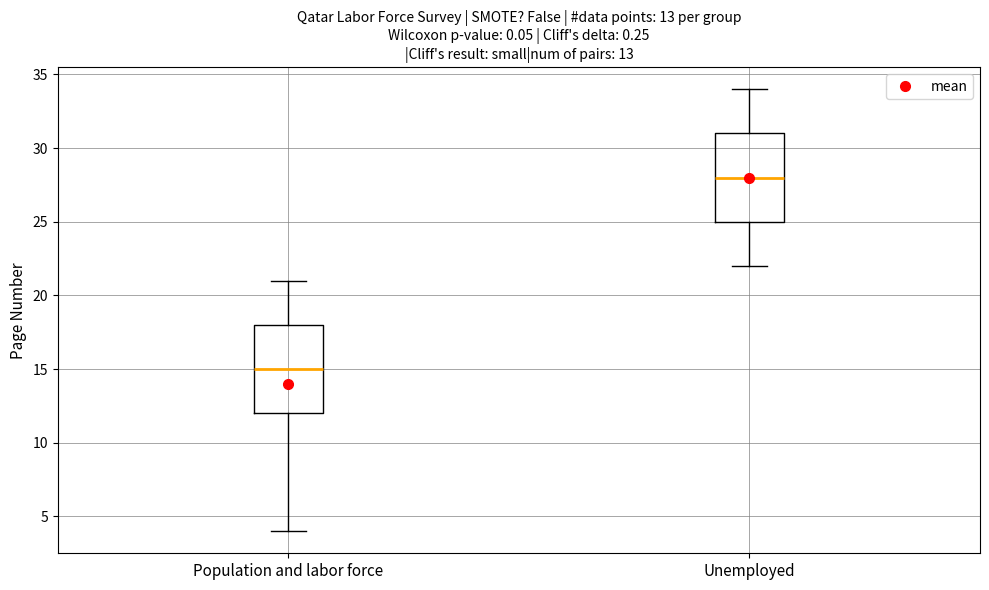

Which box has the highest median line?

Unemployed